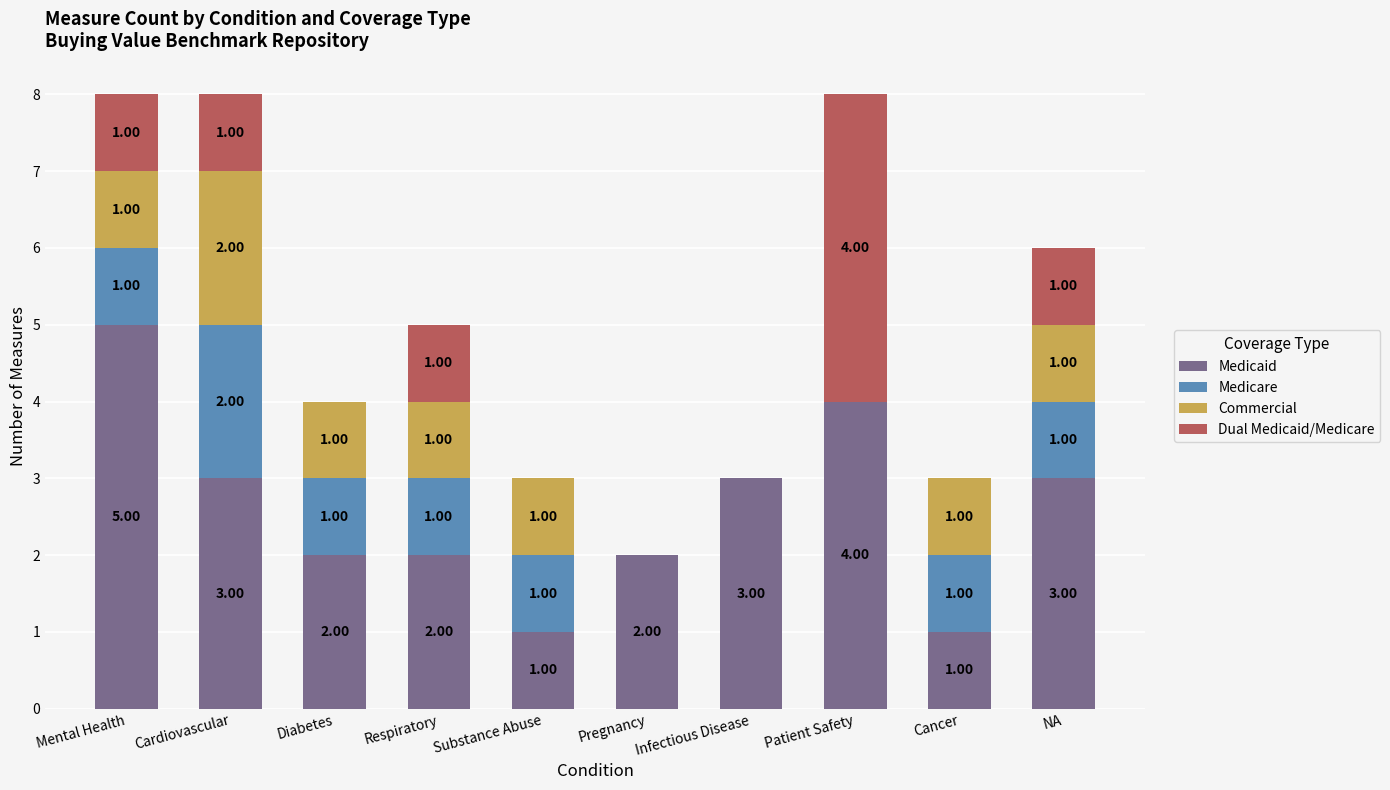

What is the total value across all series at Substance Abuse?

3